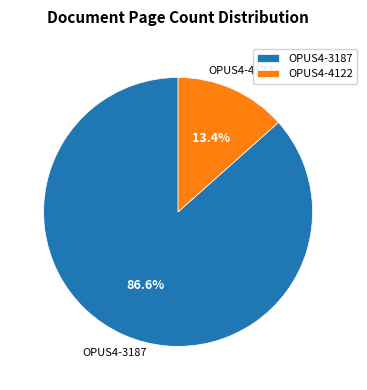

To the nearest percent, what portion does OPUS4-4122 represent?

13%